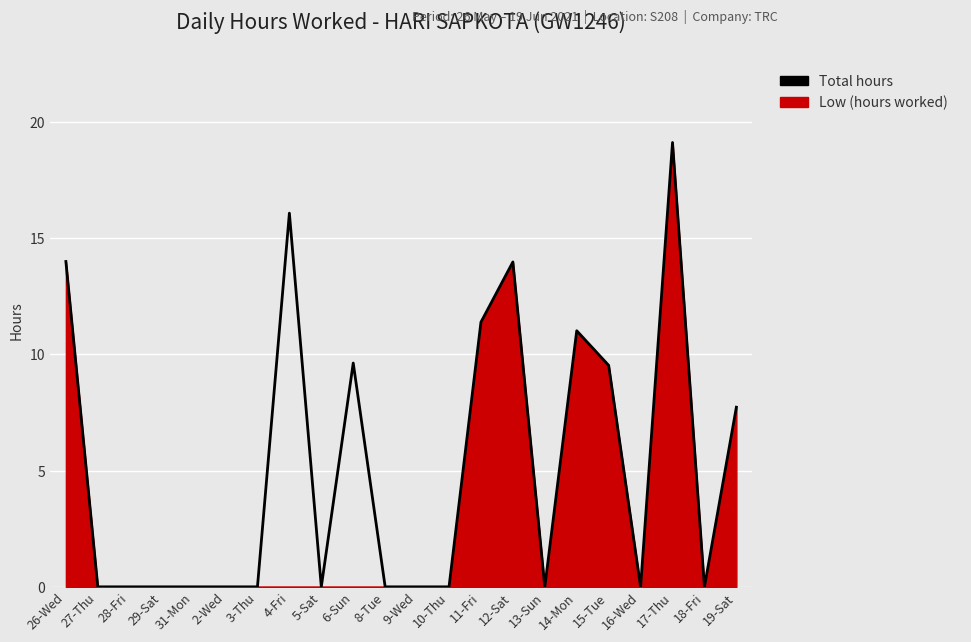

Reading left to right, what are all the values shown in this chart?

26-Wed=14.0	27-Thu=0.0	28-Fri=0.0	29-Sat=0.0	31-Mon=0.0	2-Wed=0.0	3-Thu=0.0	4-Fri=16.1	5-Sat=0.0	6-Sun=9.6	8-Tue=0.0	9-Wed=0.0	10-Thu=0.0	11-Fri=11.4	12-Sat=14.0	13-Sun=0.0	14-Mon=11.0	15-Tue=9.5	16-Wed=0.0	17-Thu=19.1	18-Fri=0.0	19-Sat=7.7